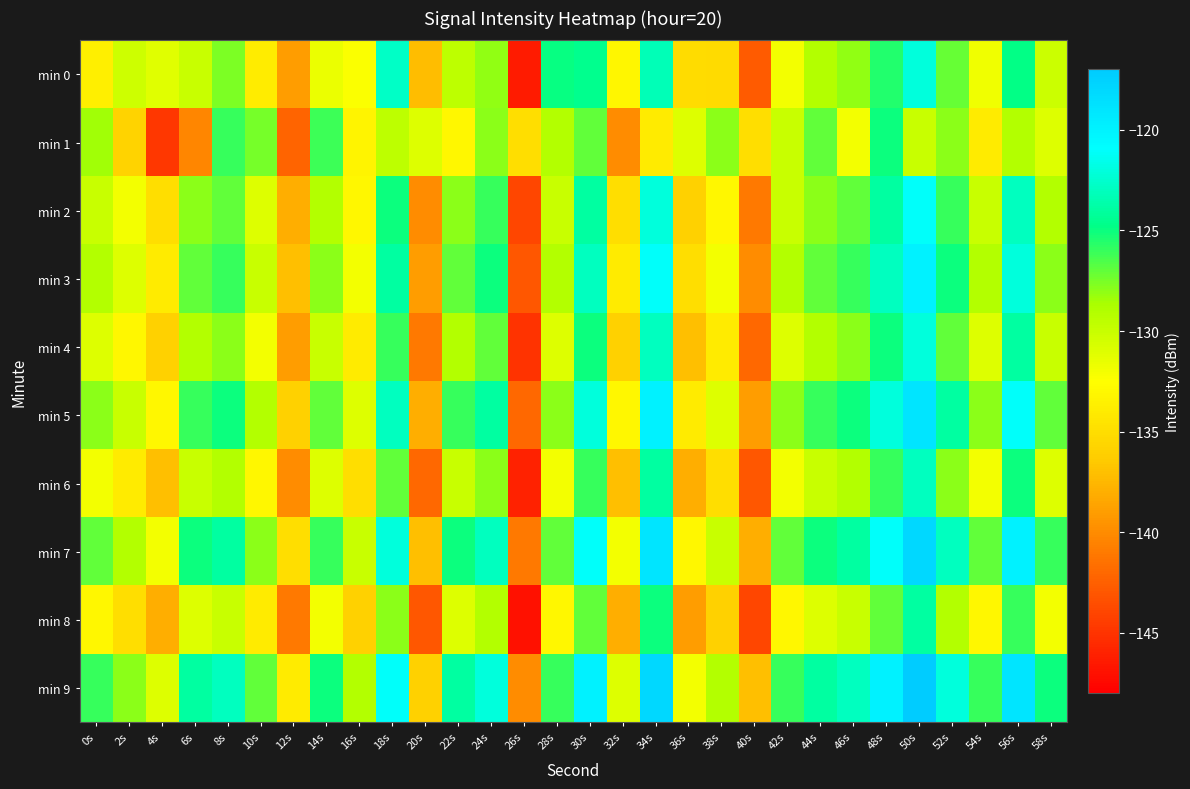

Which series changed the most between 24s and 30s?

min 0